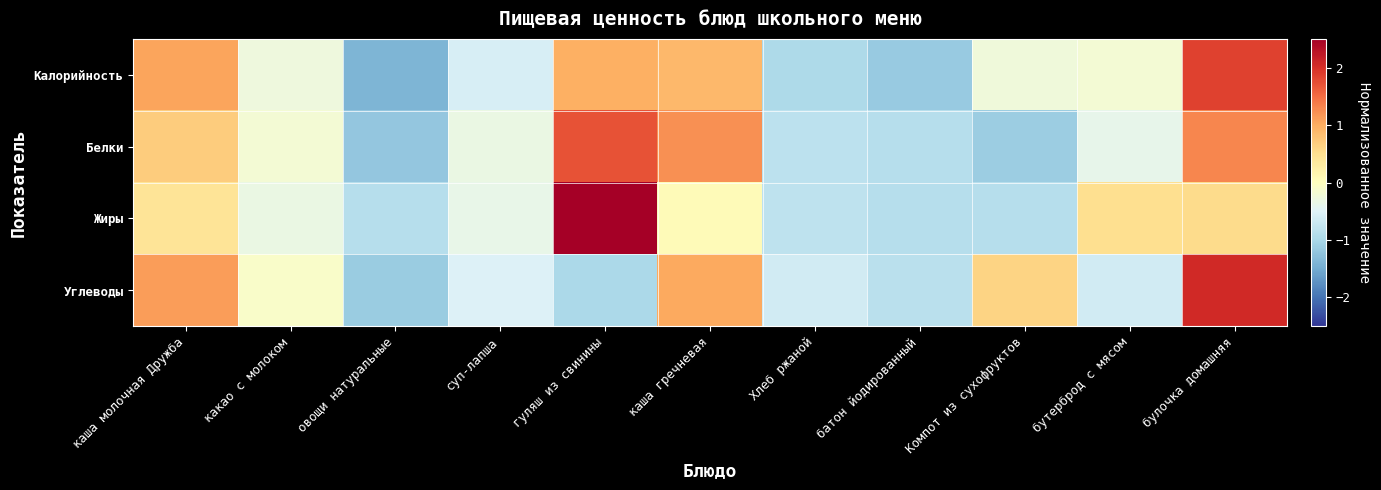

What is the total value across all series at каша молочная Дружба?

3.3